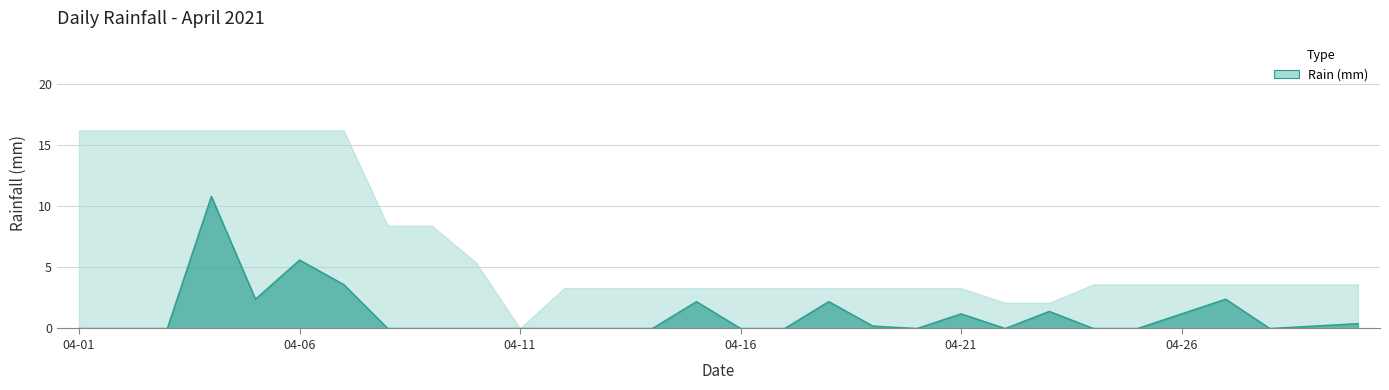

Which has a higher value, 2021-04-21 or 2021-04-23?

2021-04-23